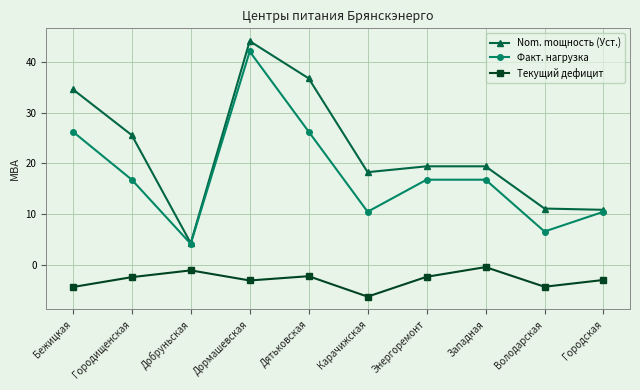

Where is the first local maximum for Факт. нагрузка?

Дормашевская